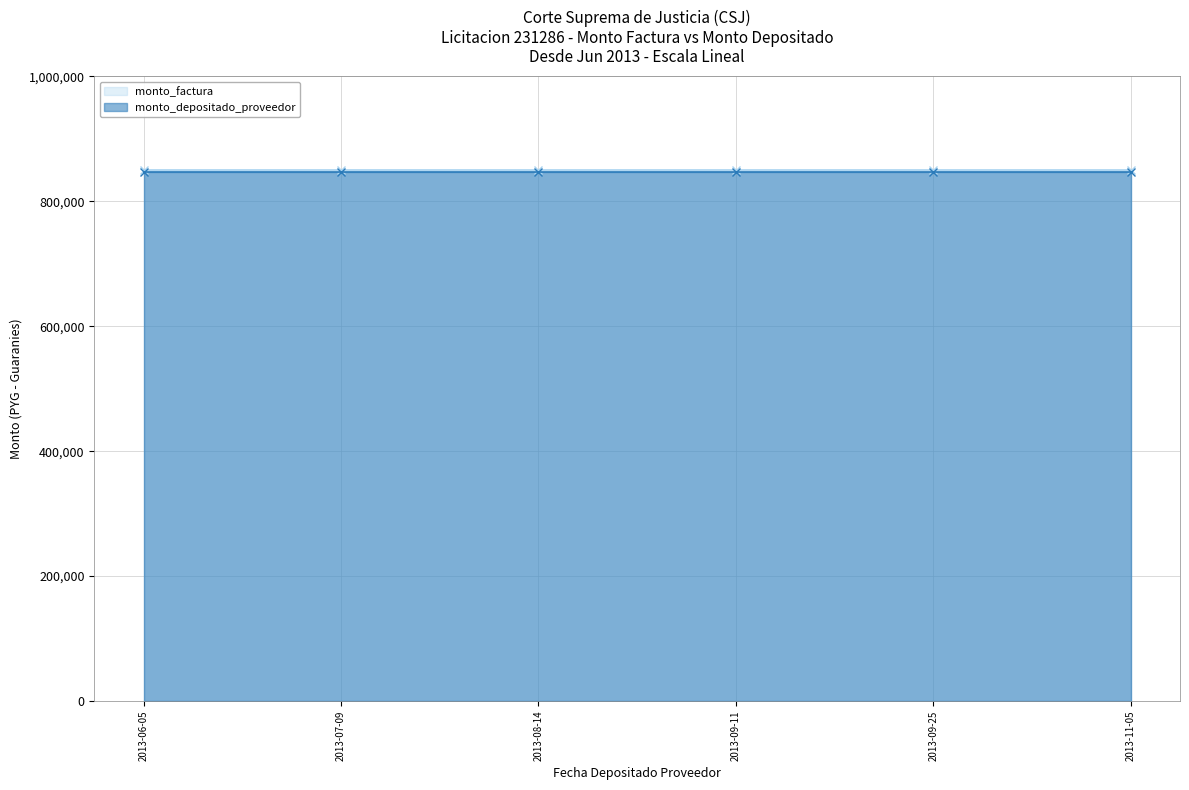

How many categories are shown in the chart?

6